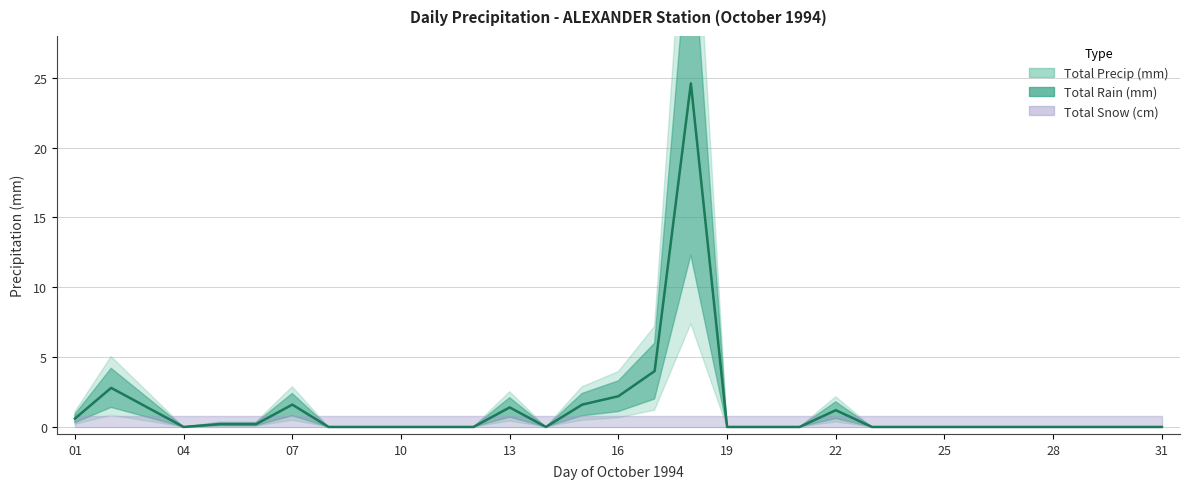

How many interior local valleys does the Total Rain (mm) series have?

2